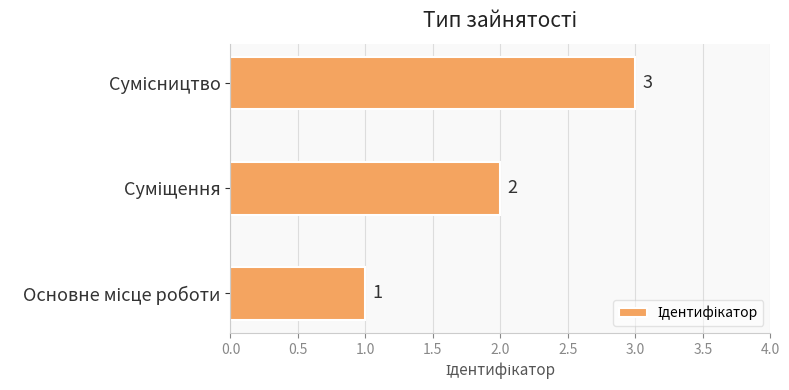

What is the greatest value displayed?

3